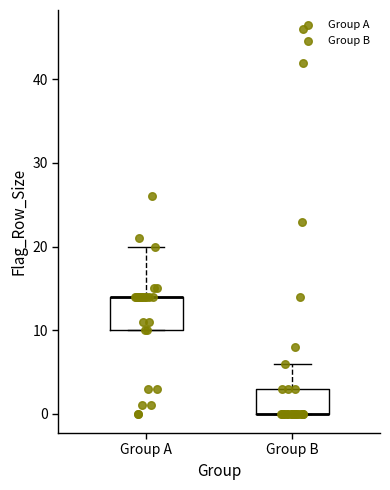

Where is the upper edge of the box for Group B on the y-axis? The values are not printed on the chart, so give them approximately, as read against the axis.

3